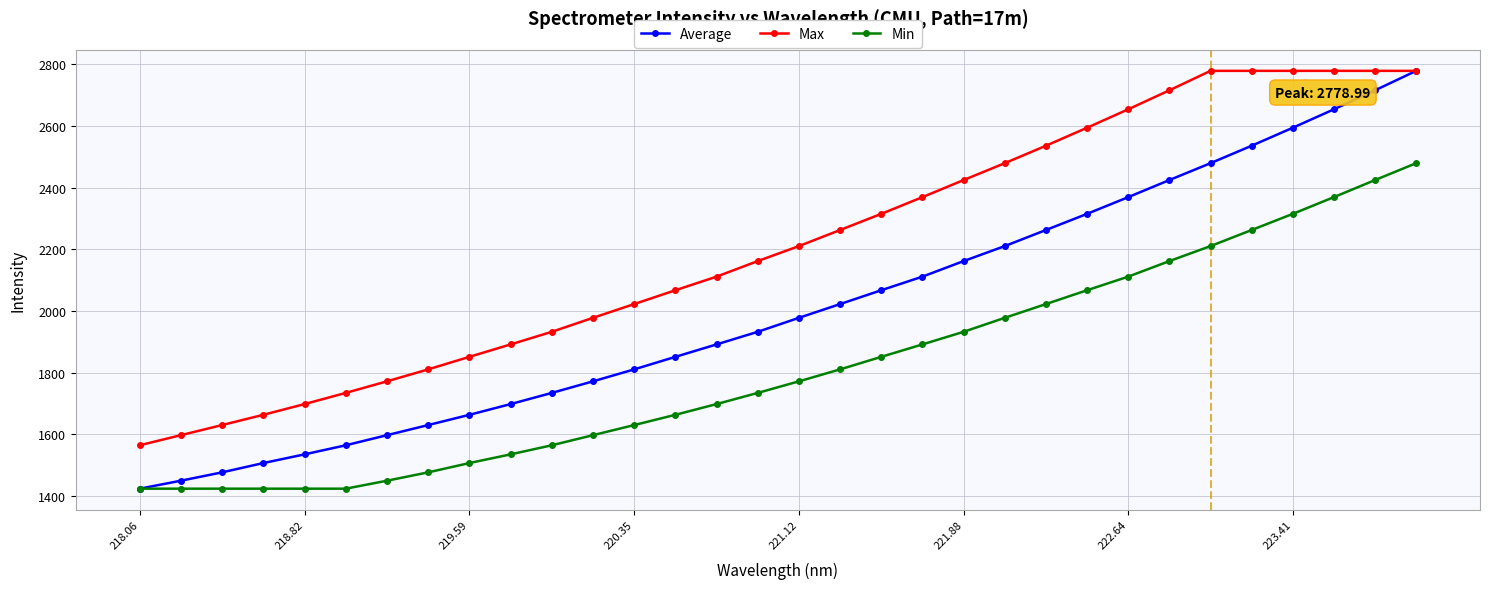

List the series in order of their overall mean, highest first.

Max, Average, Min